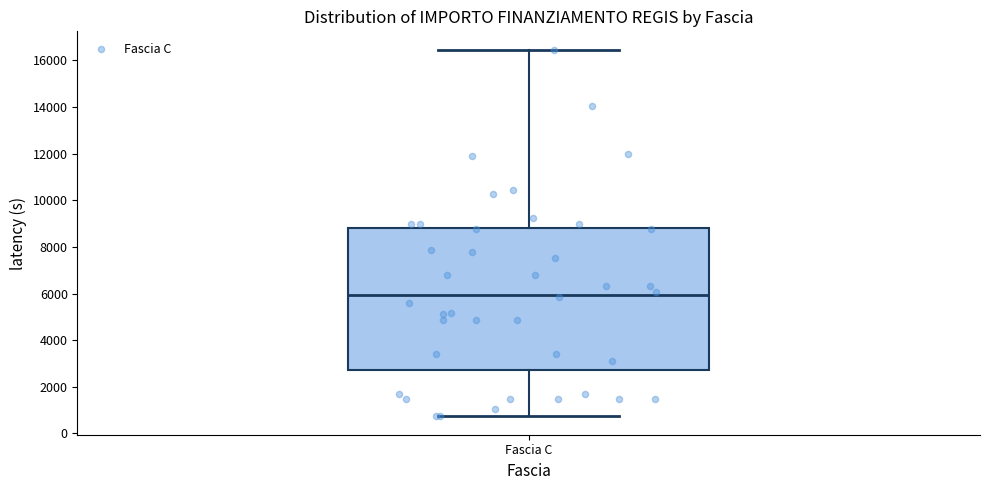

Where is the upper edge of the box for Fascia C on the y-axis? The values are not printed on the chart, so give them approximately, as read against the axis.

8800